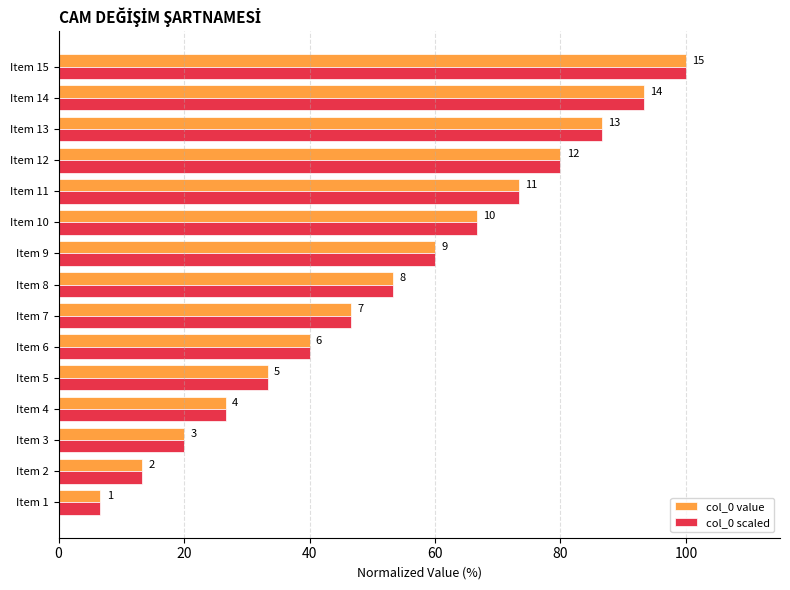

What are all the series names shown in the legend?

col_0 value, col_0 scaled